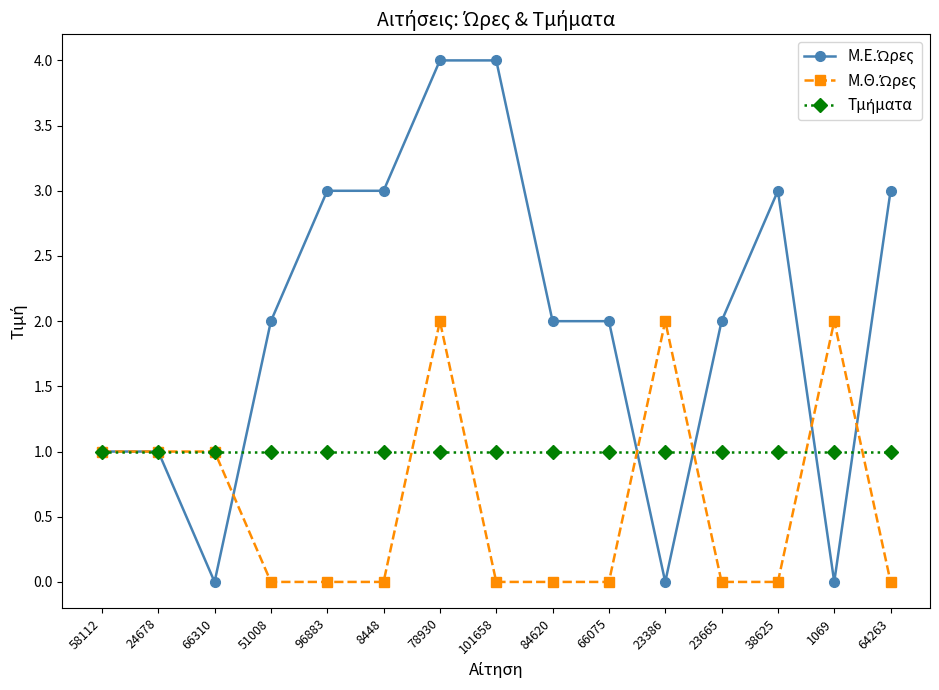

What is the label of the 14th point from the right?

24678